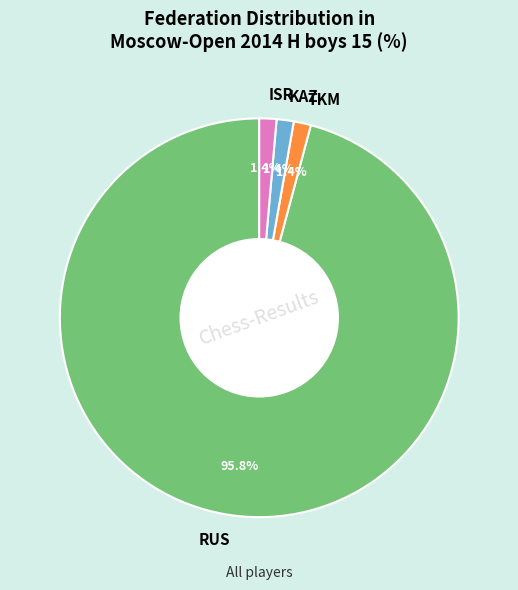

To the nearest percent, what portion does KAZ represent?

1%